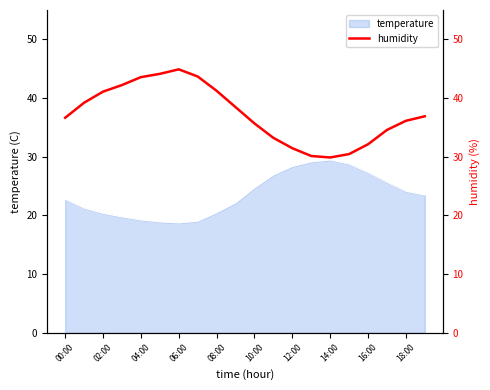

What is the difference between the second highest and minimum values?

14.2